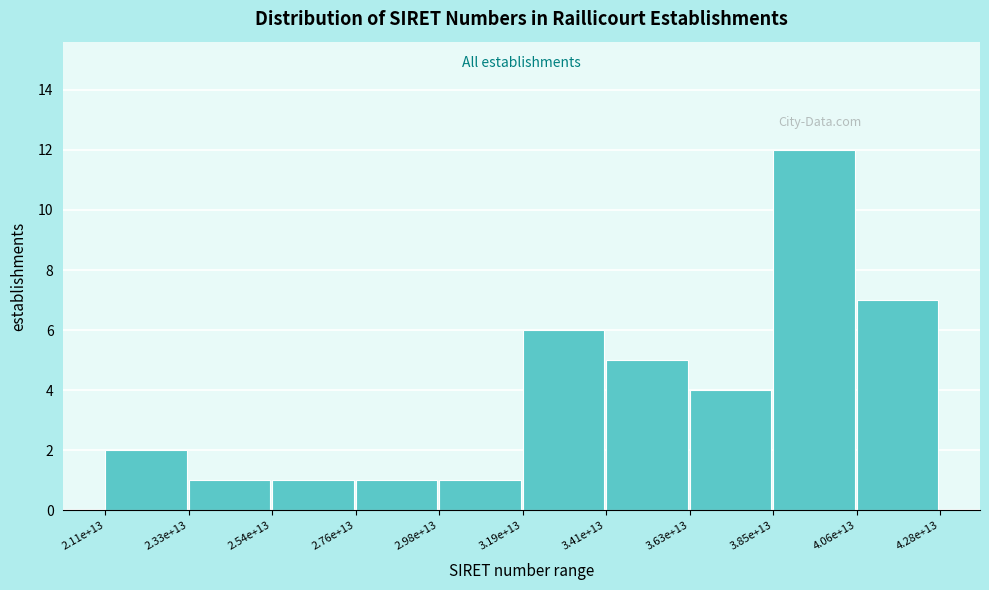

Reading left to right, list all the values displayed in this chart.

2	1	1	1	1	6	5	4	12	7